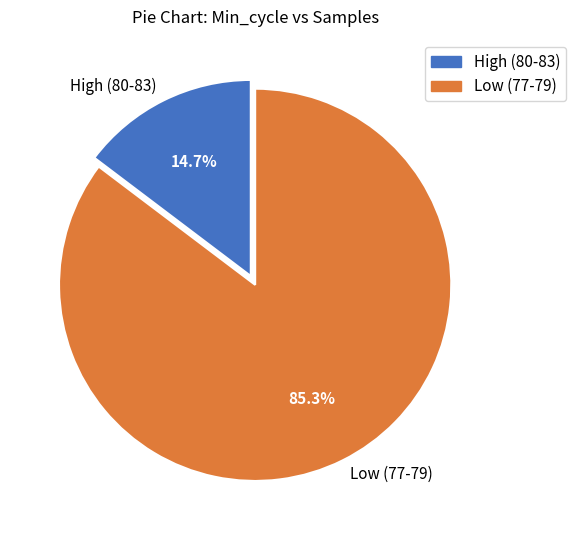

Is there any slice that represents more than half of the pie?

Yes